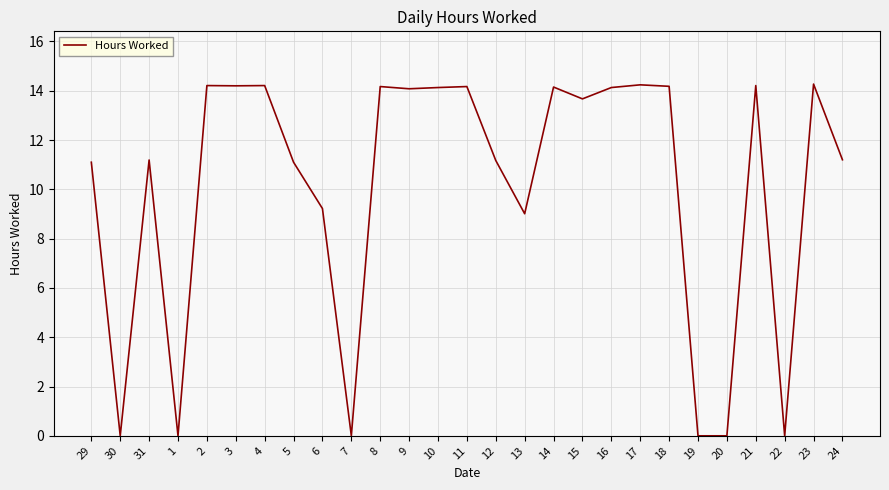

At which label does the data first exceed 13?

2